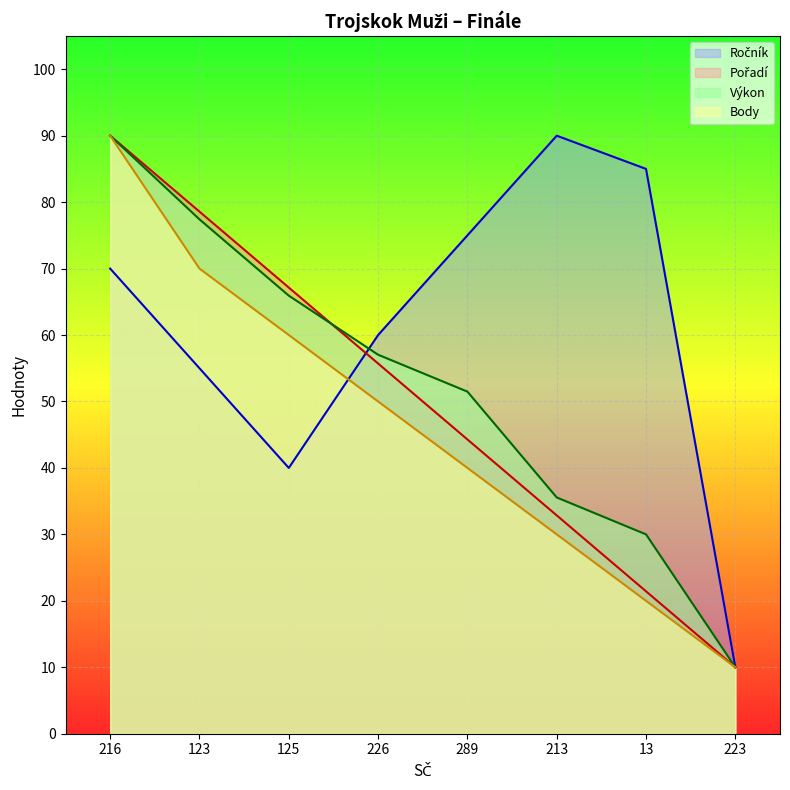

What is the value of the Pořadí point at the 6th from the left?

32.9